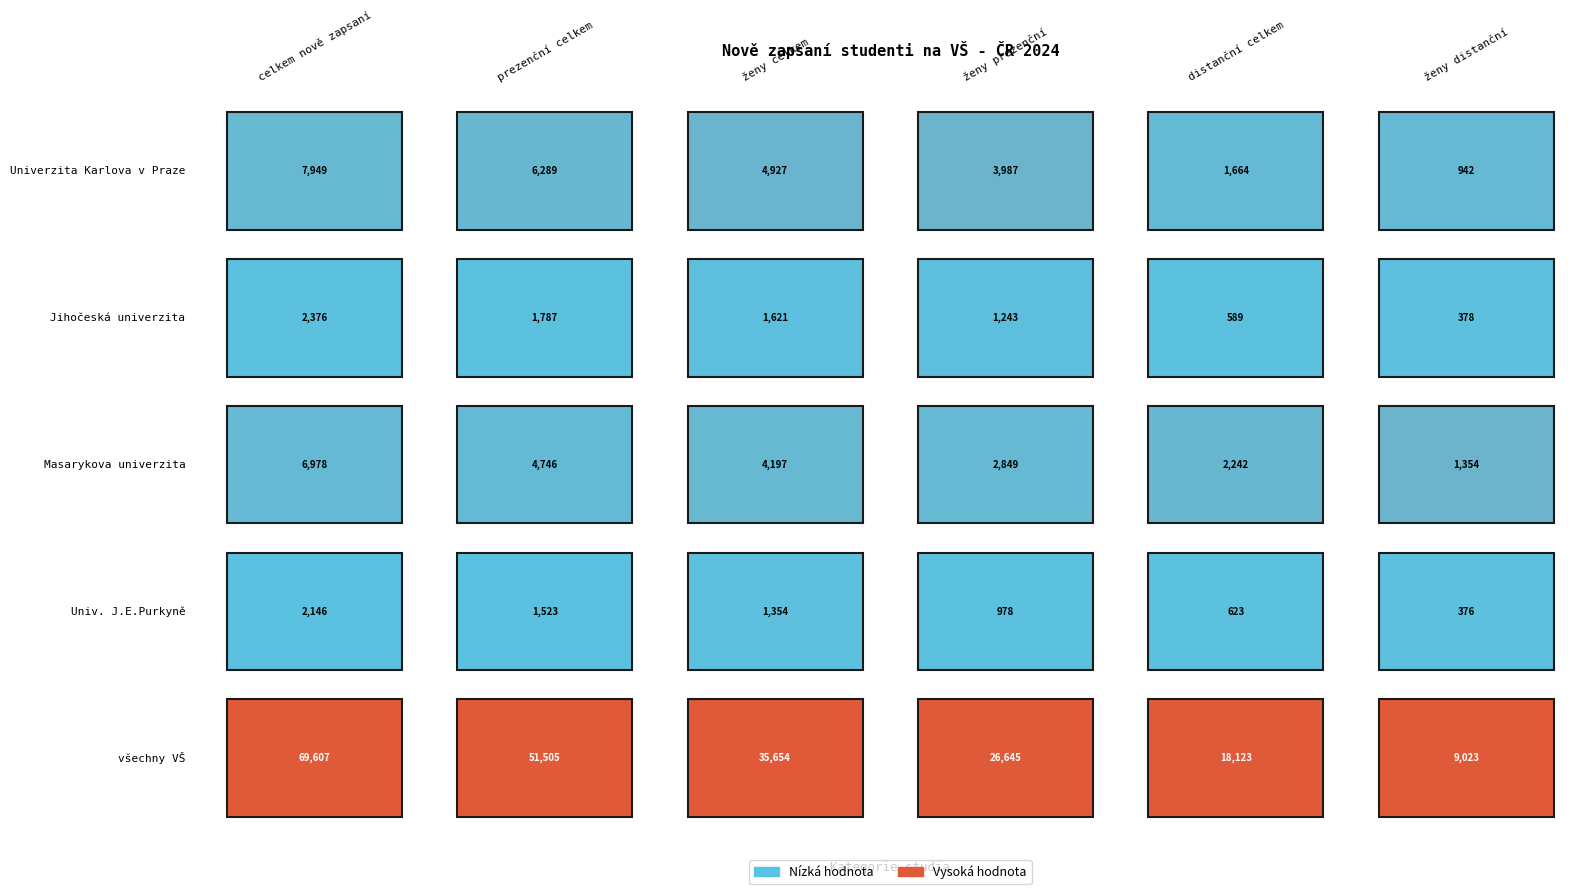

How many values in the všechny VŠ series exceed 35654?

2